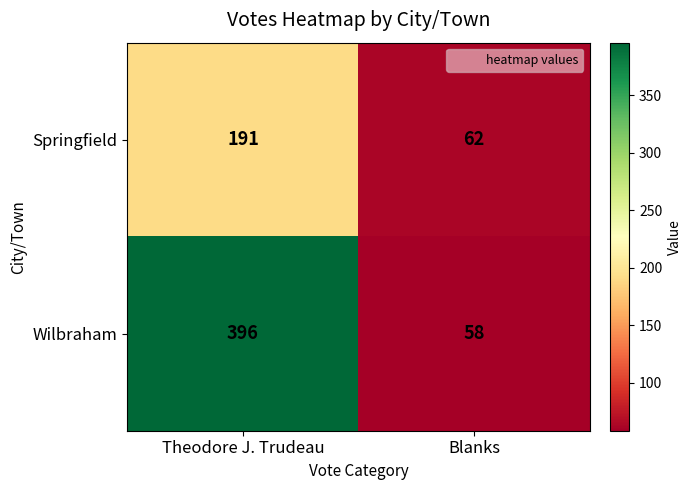

Rank the series by their average value, from highest to lowest.

Wilbraham, Springfield